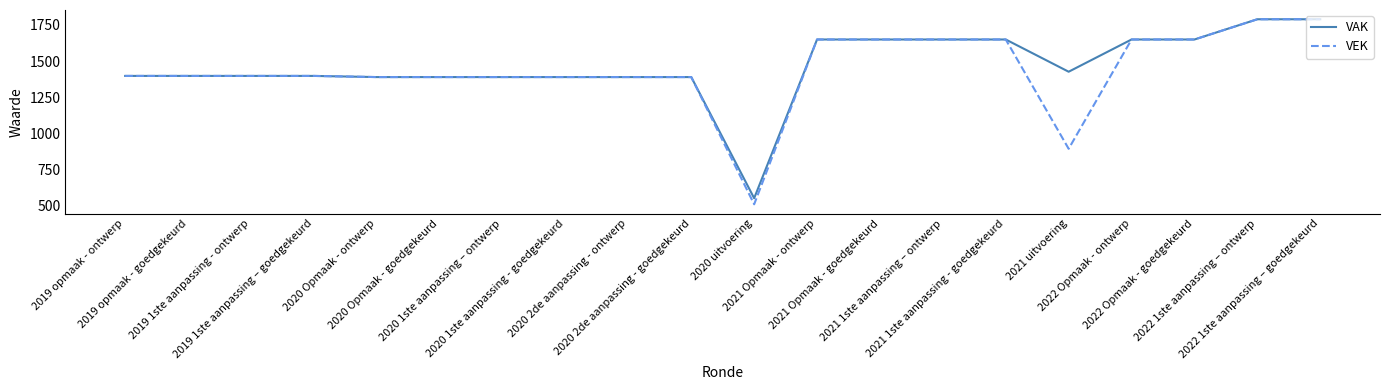

Reading left to right, list all the values displayed in this chart.

VAK: 2019 opmaak - ontwerp=1397	2019 opmaak - goedgekeurd=1397	2019 1ste aanpassing - ontwerp=1397	2019 1ste aanpassing – goedgekeurd=1397	2020 Opmaak - ontwerp=1389	2020 Opmaak - goedgekeurd=1389	2020 1ste aanpassing – ontwerp=1389	2020 1ste aanpassing - goedgekeurd=1389	2020 2de aanpassing - ontwerp=1389	2020 2de aanpassing - goedgekeurd=1389	2020 uitvoering=551	2021 Opmaak - ontwerp=1649	2021 Opmaak - goedgekeurd=1649	2021 1ste aanpassing – ontwerp=1649	2021 1ste aanpassing - goedgekeurd=1649	2021 uitvoering=1426	2022 Opmaak - ontwerp=1649	2022 Opmaak - goedgekeurd=1649	2022 1ste aanpassing – ontwerp=1789	2022 1ste aanpassing – goedgekeurd=1789
VEK: 2019 opmaak - ontwerp=1397	2019 opmaak - goedgekeurd=1397	2019 1ste aanpassing - ontwerp=1397	2019 1ste aanpassing – goedgekeurd=1397	2020 Opmaak - ontwerp=1389	2020 Opmaak - goedgekeurd=1389	2020 1ste aanpassing – ontwerp=1389	2020 1ste aanpassing - goedgekeurd=1389	2020 2de aanpassing - ontwerp=1389	2020 2de aanpassing - goedgekeurd=1389	2020 uitvoering=509	2021 Opmaak - ontwerp=1649	2021 Opmaak - goedgekeurd=1649	2021 1ste aanpassing – ontwerp=1649	2021 1ste aanpassing - goedgekeurd=1649	2021 uitvoering=893	2022 Opmaak - ontwerp=1649	2022 Opmaak - goedgekeurd=1649	2022 1ste aanpassing – ontwerp=1789	2022 1ste aanpassing – goedgekeurd=1789